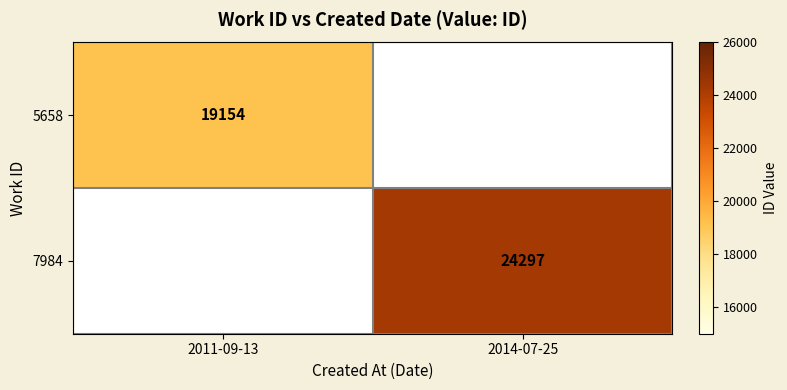

The 5658 series shows 25227 at 2011-09-13. True or false?

False